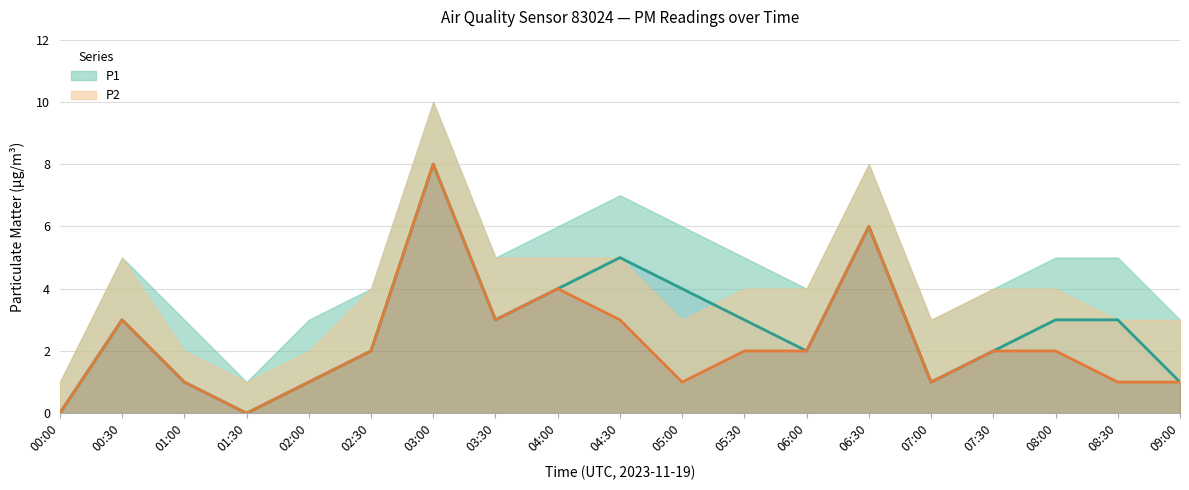

List the series in order of their peak value, highest first.

P1, P2